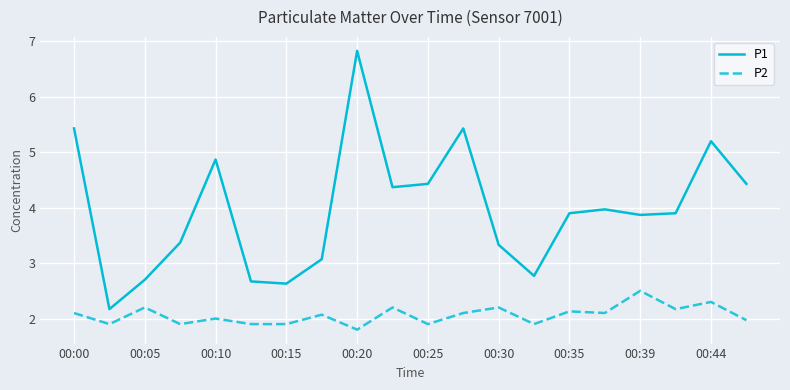

What is the smallest value displayed?

1.8